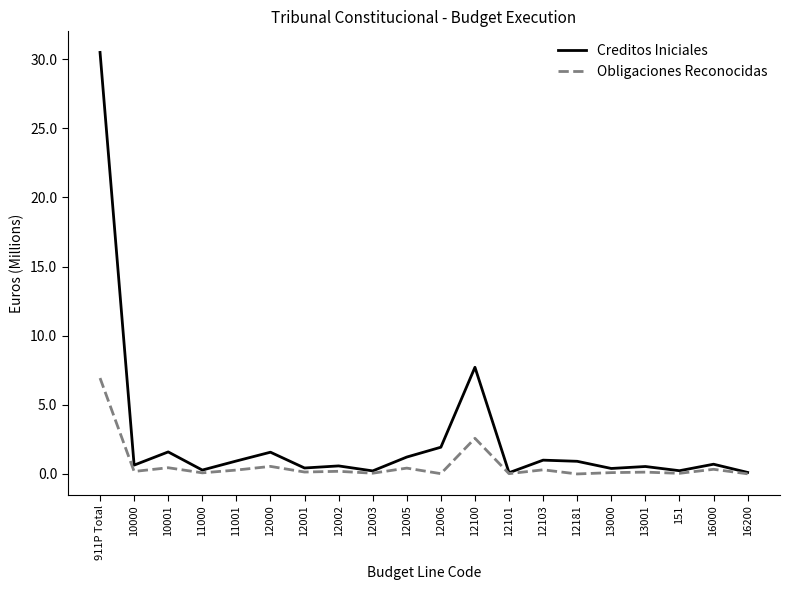

What is the difference between the maximum and second lowest values in the Creditos Iniciales series?

30.4